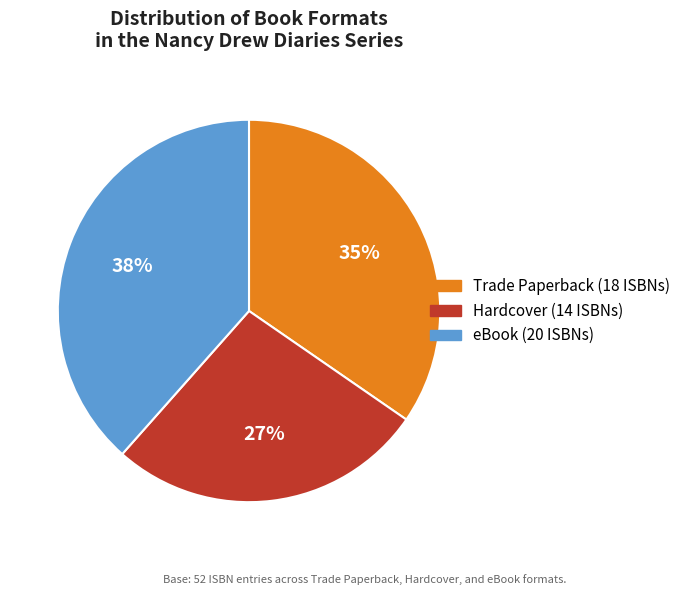

To the nearest percent, what is the average slice percentage?

33%